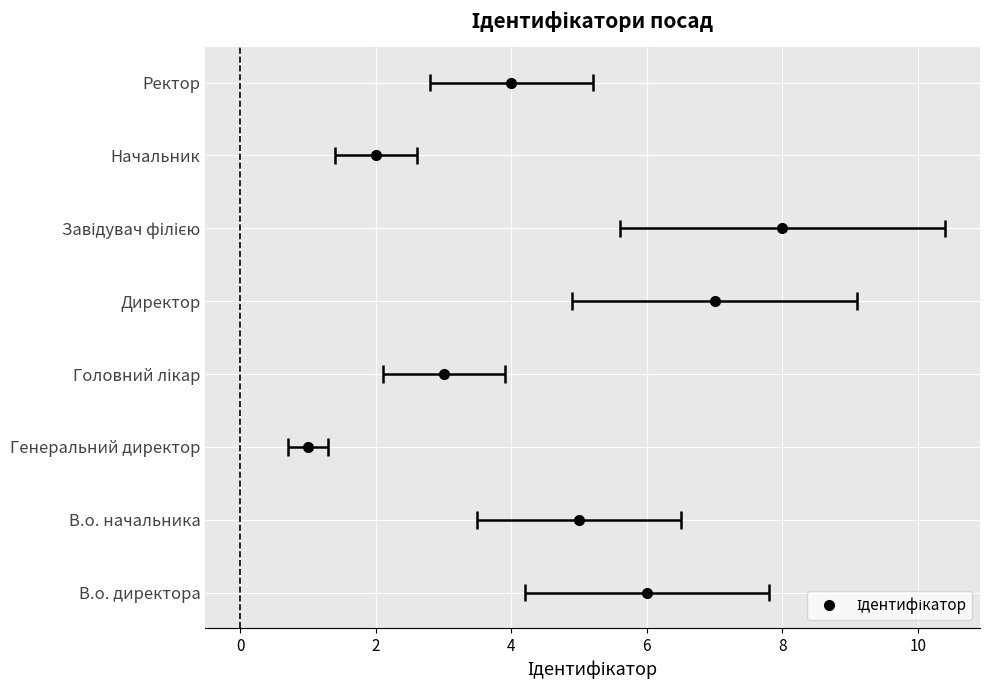

At which label does the data first exceed 5?

В.о. директора